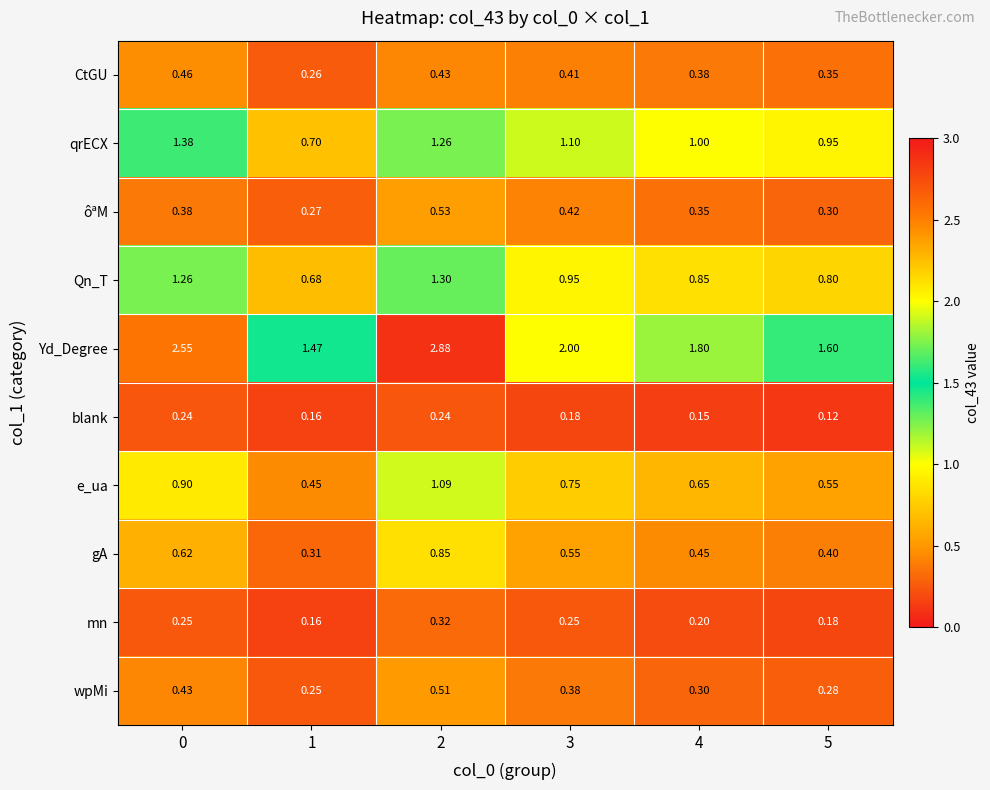

Which series changed the most between 3 and 5?

Yd_Degree